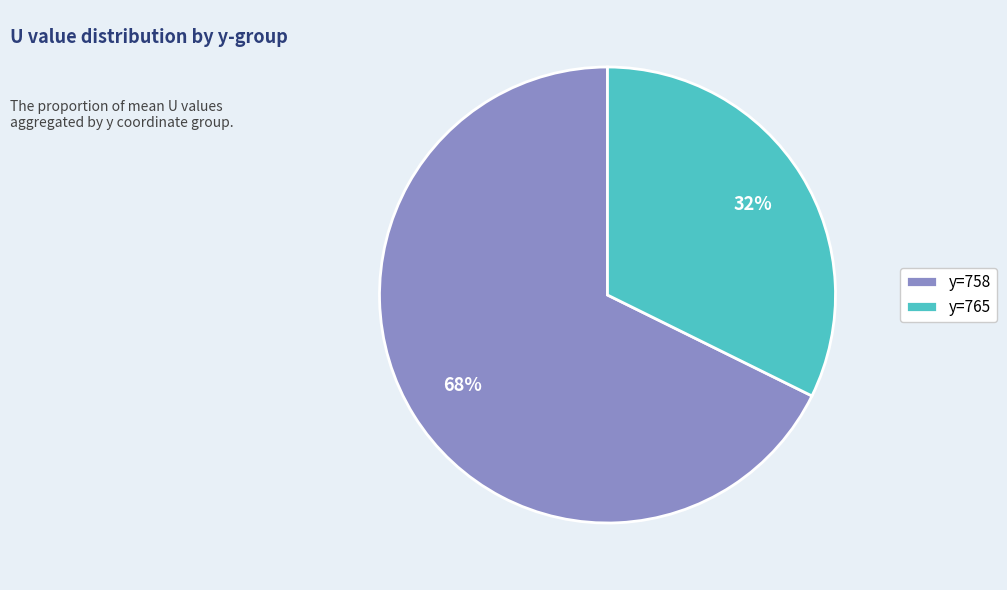

What percentage is the y=758 slice, to the nearest percent?

68%